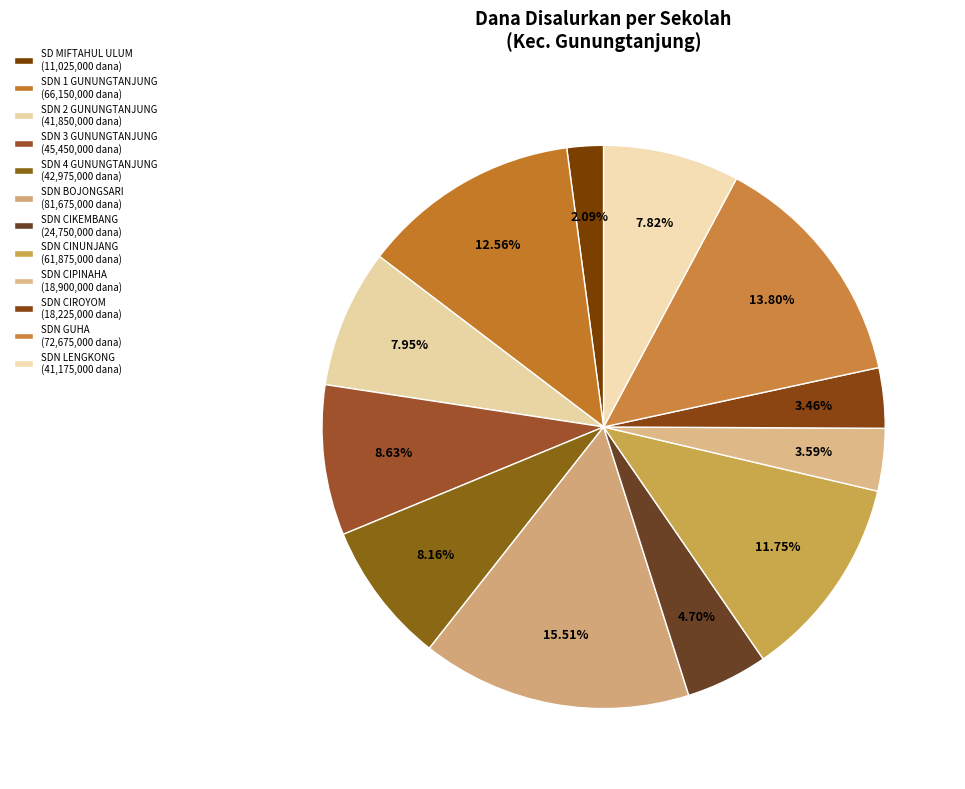

How many slices are in this pie chart?

12